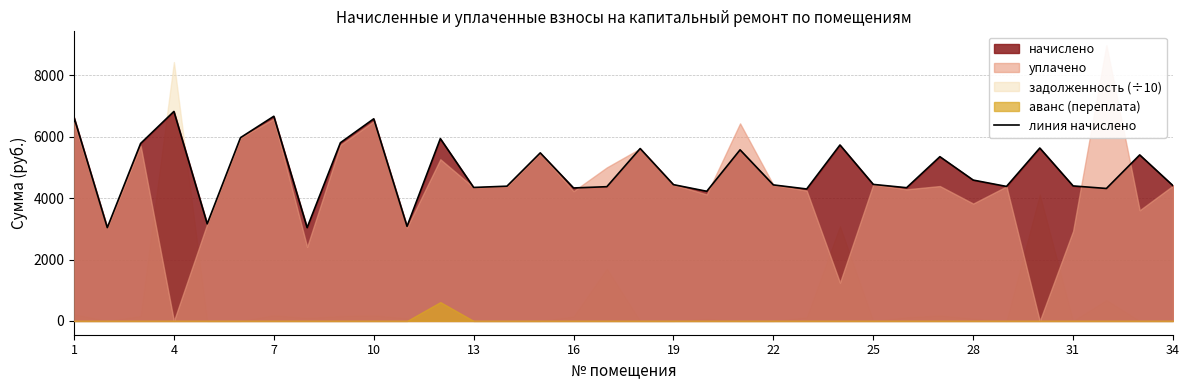

What is the lowest value of the линия начислено series?

3038.8